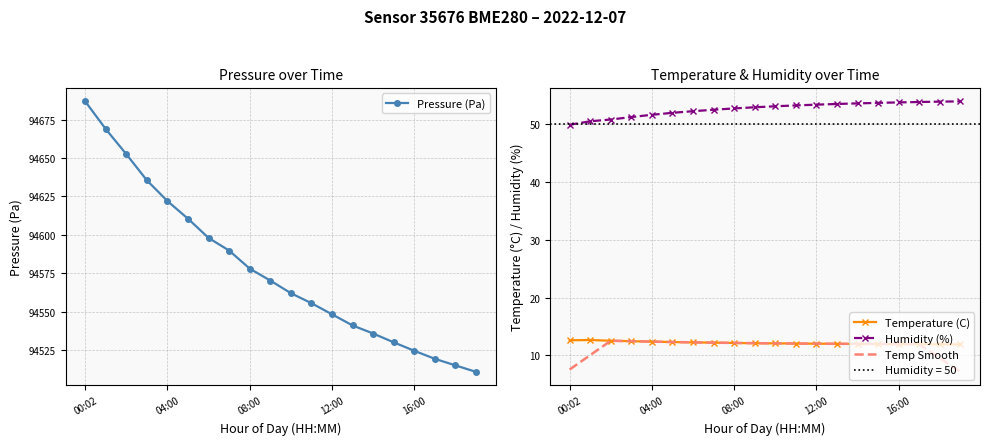

At how many categories does at least one series exceed 48313?

20